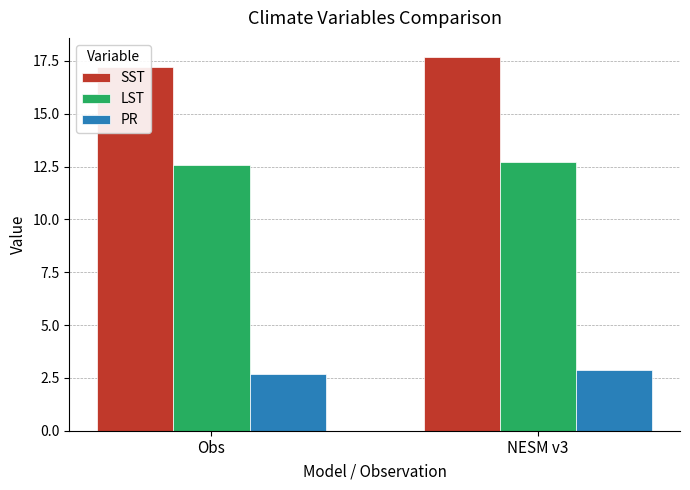

Which series has the largest total across all categories?

SST